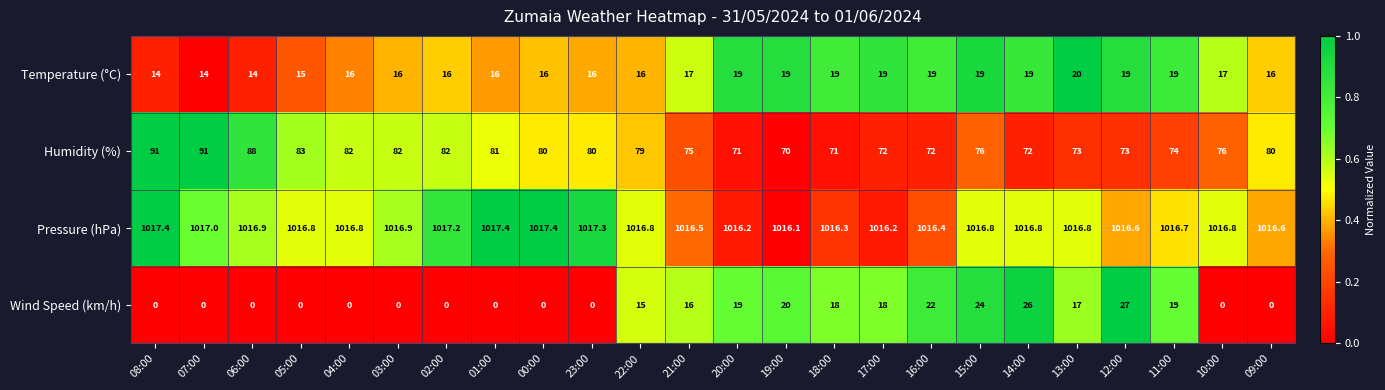

Is it true that Pressure (hPa) equals 1016.8 at 10:00?

True